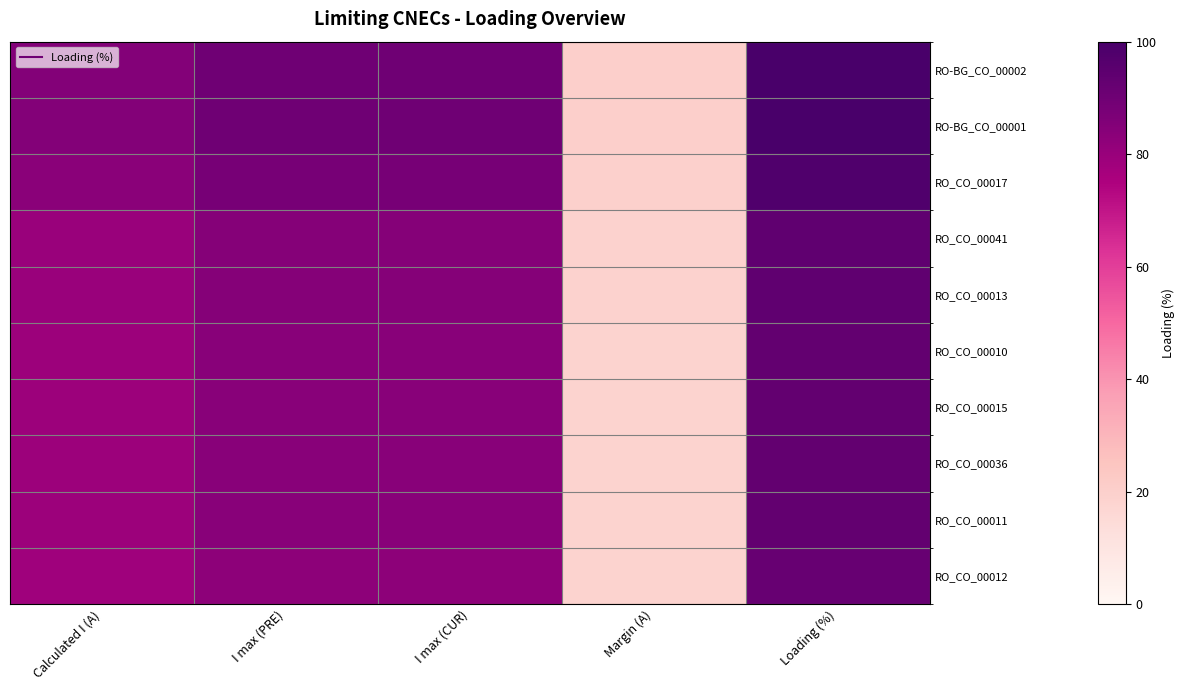

How many series are shown in this chart?

10